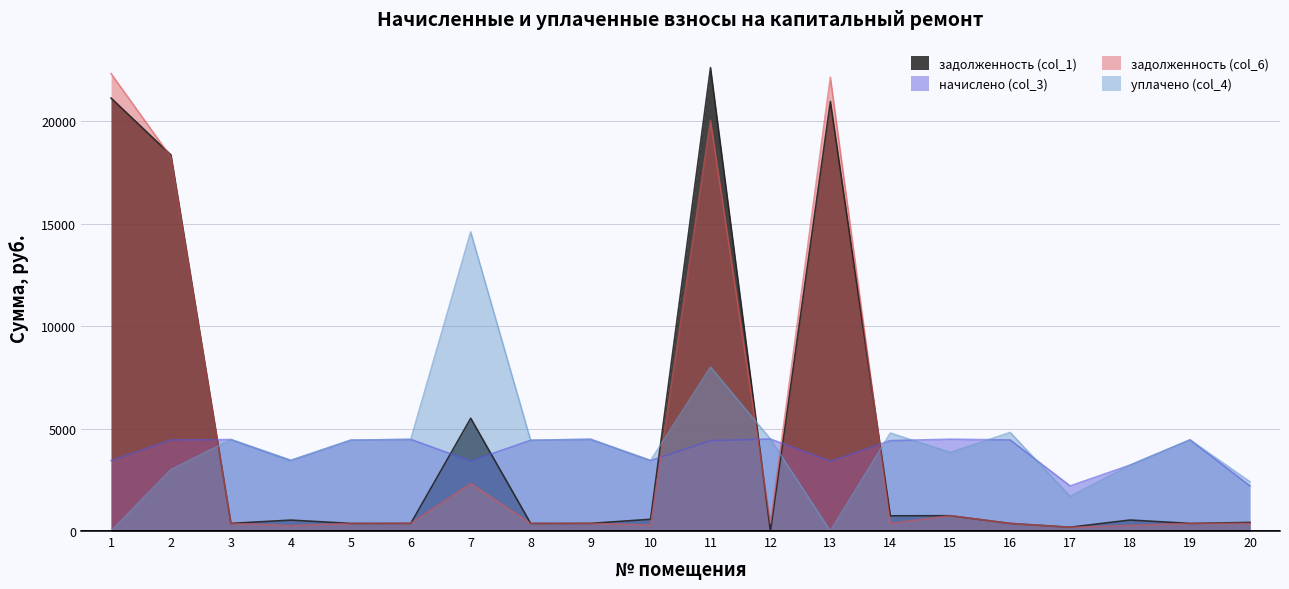

How many lines are shown in the chart?

4